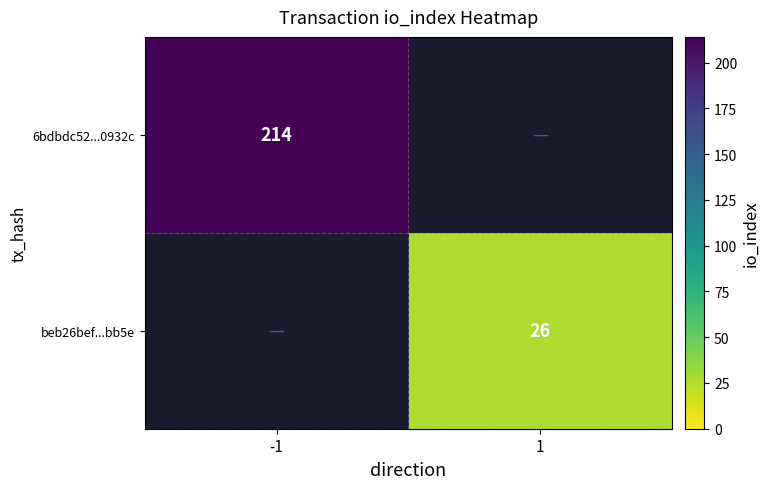

The 6bdbdc52...0932c series shows 214 at -1. True or false?

True